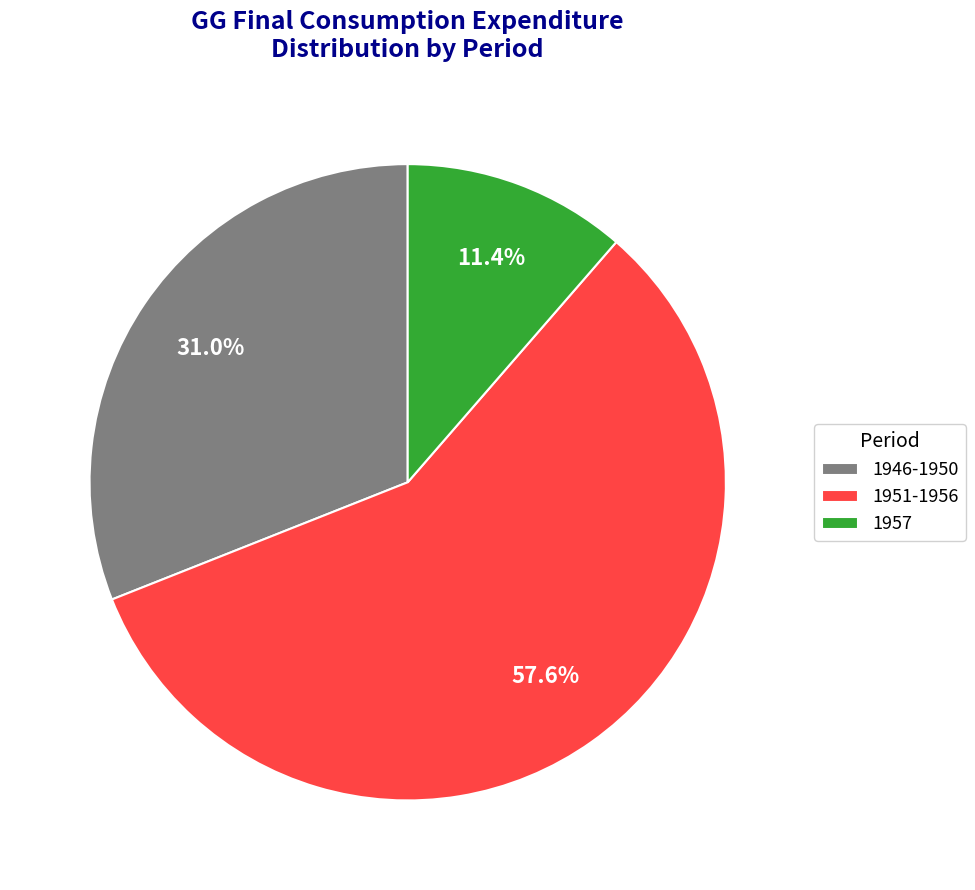

Rank the categories by value from highest to lowest.

1951-1956, 1946-1950, 1957